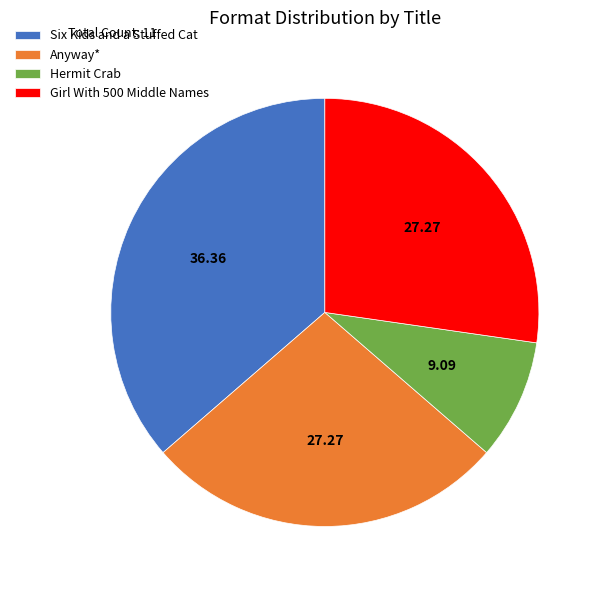

Does any single category account for the majority?

No